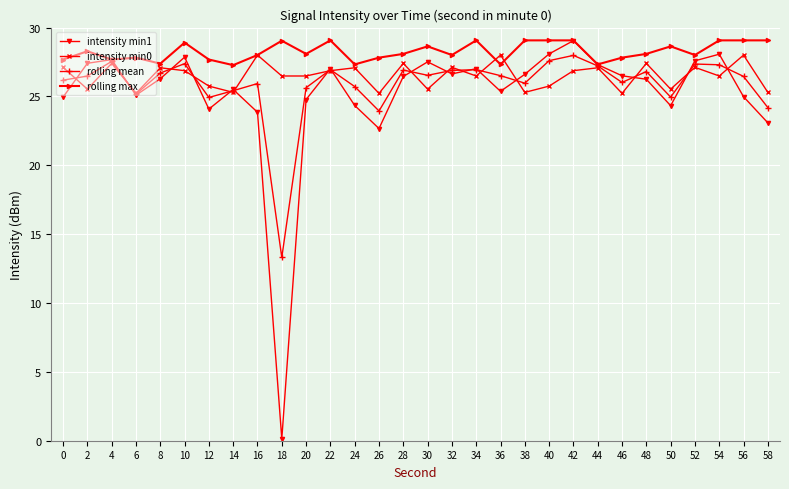

The value of rolling mean at 34 is 26.9. True or false?

True